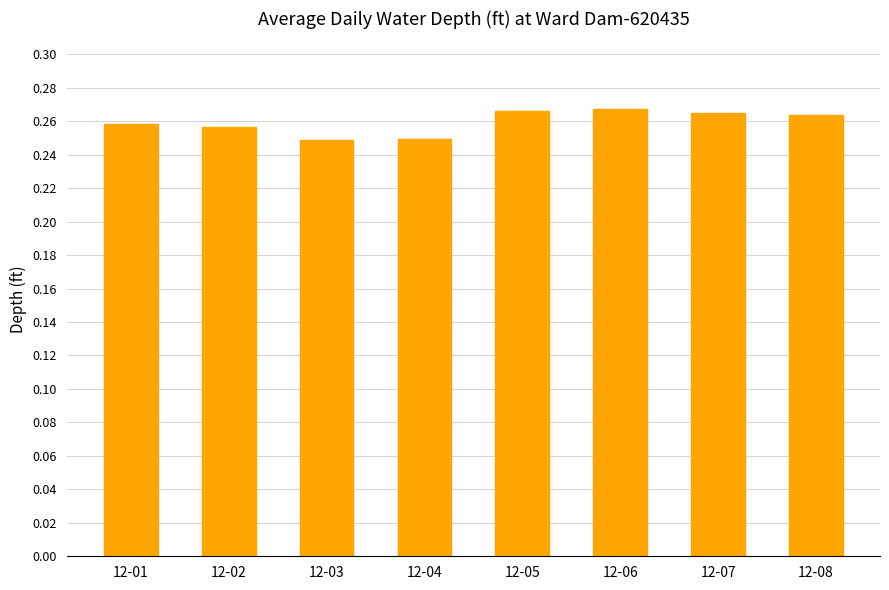

Between 12-04 and 12-01, which is larger?

12-01